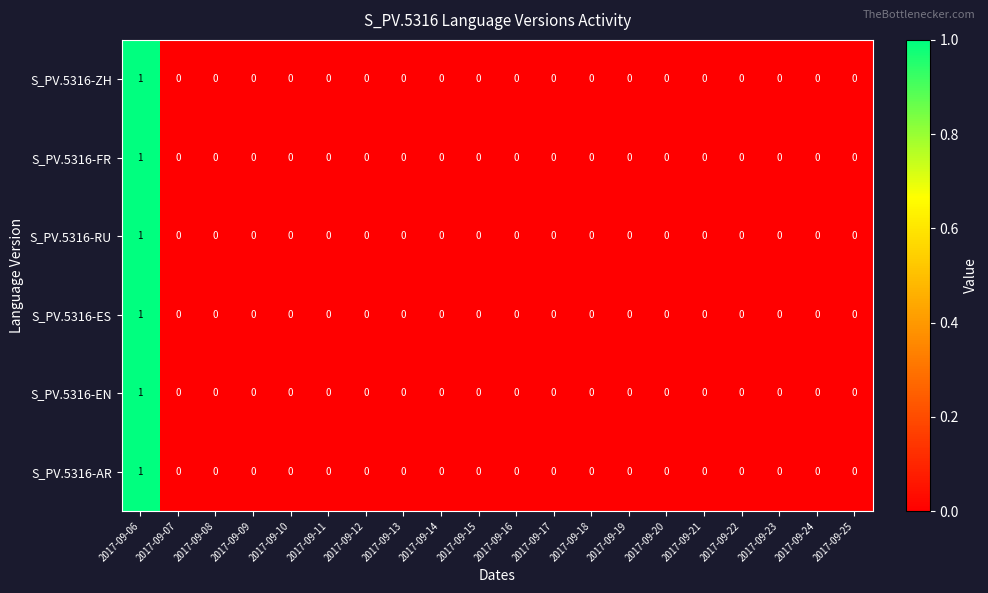

Count the S_PV.5316-FR values in the range 0 to 1.

20